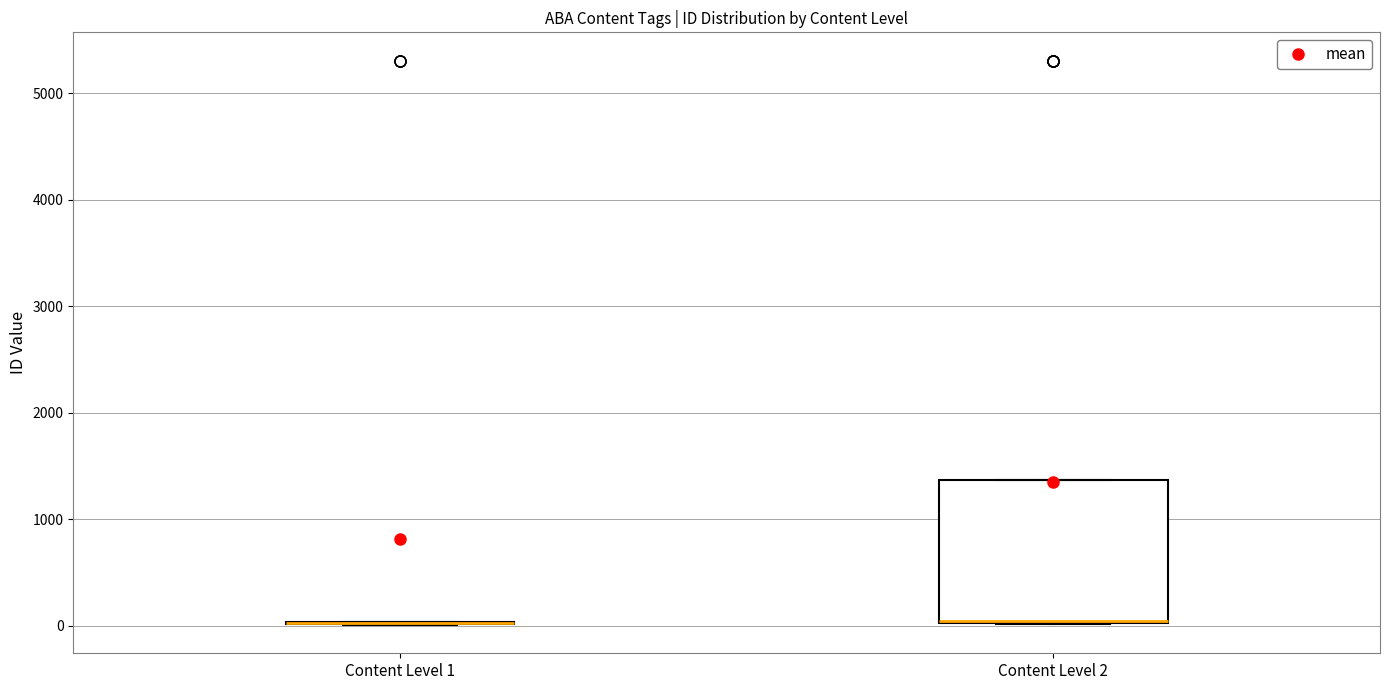

Comparing the boxes themselves (not the whiskers), which one is the tallest?

Content Level 2